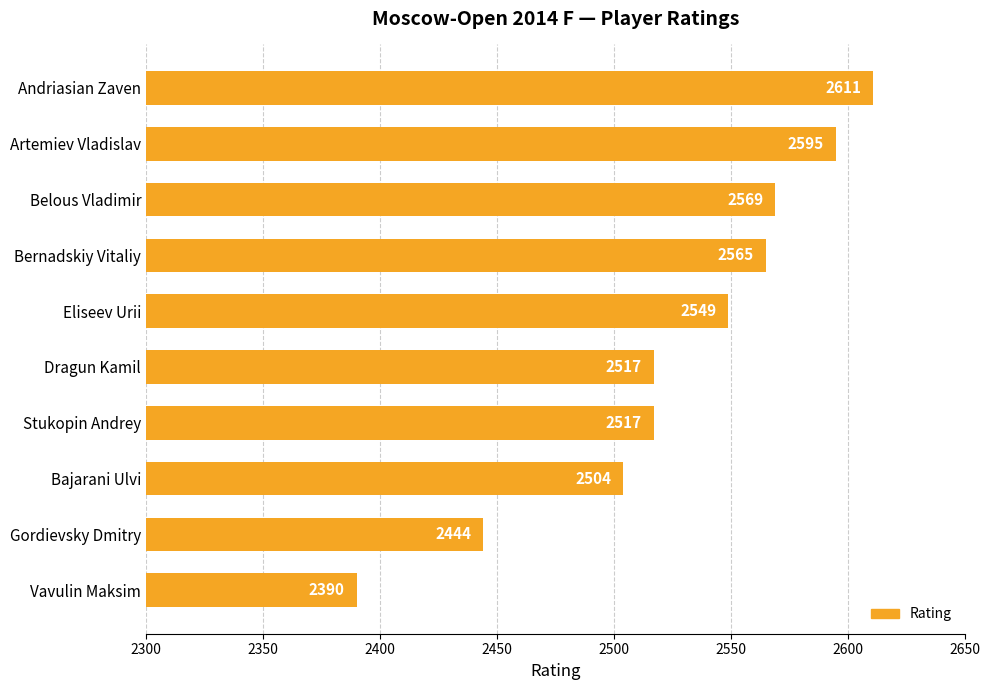

What is the value of the 10th bar from the top?

2390